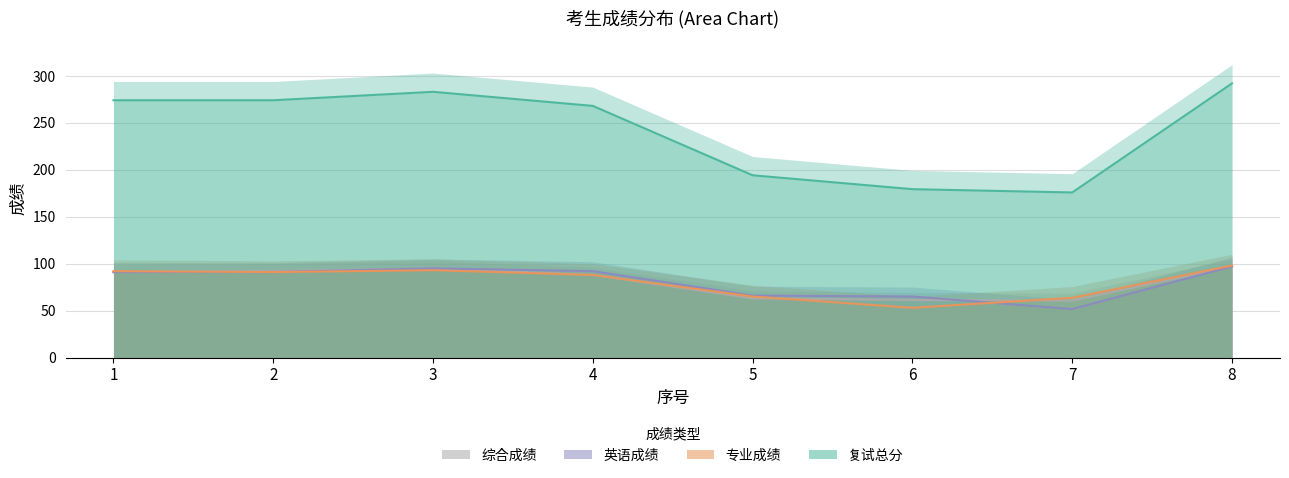

What is the total value across all series at 8?

584.0